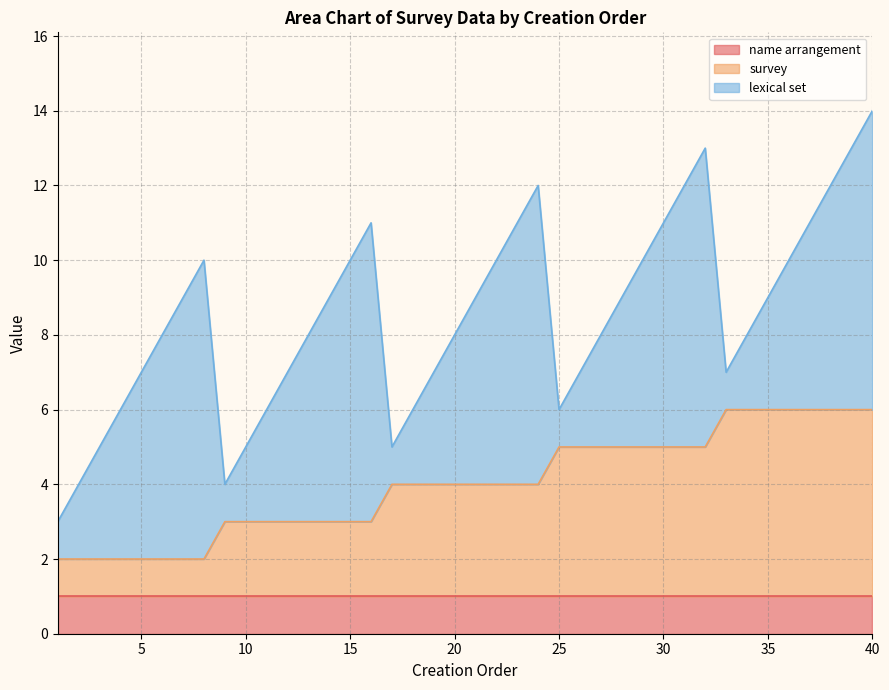

At which category is the sum across all series the highest?

40